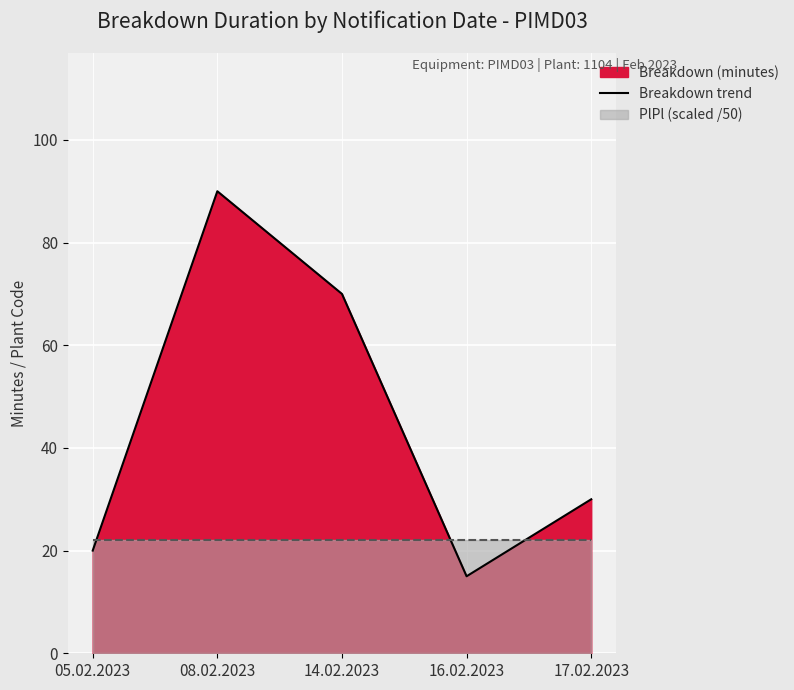

Between 17.02.2023 and 14.02.2023, which is larger?

14.02.2023